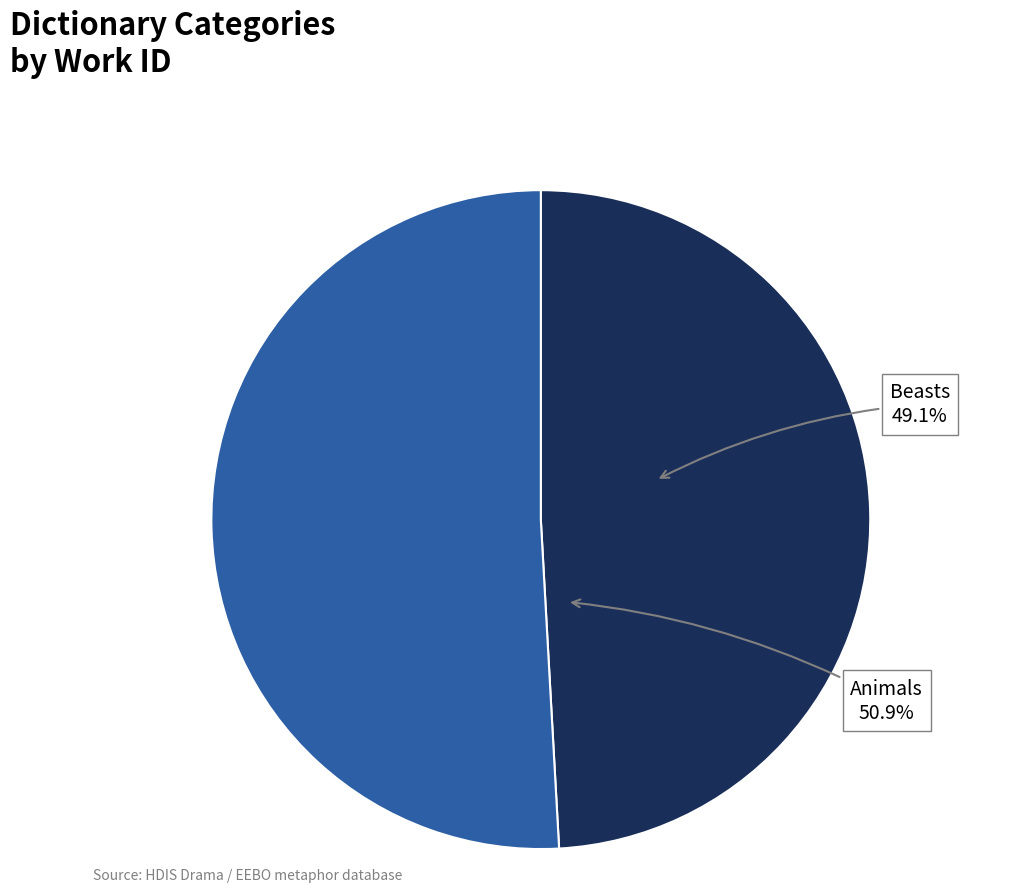

What is the ratio of the value at Animals to the value at Beasts?

1.0